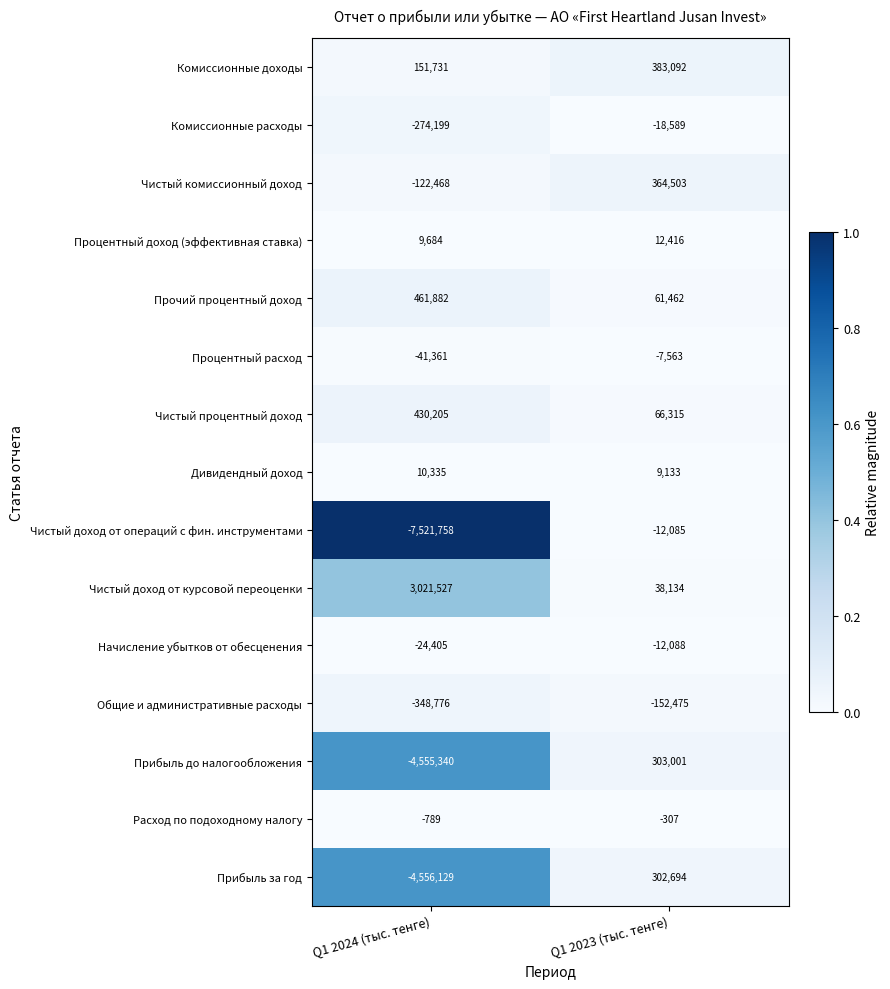

At how many categories does at least one series exceed 0?

2